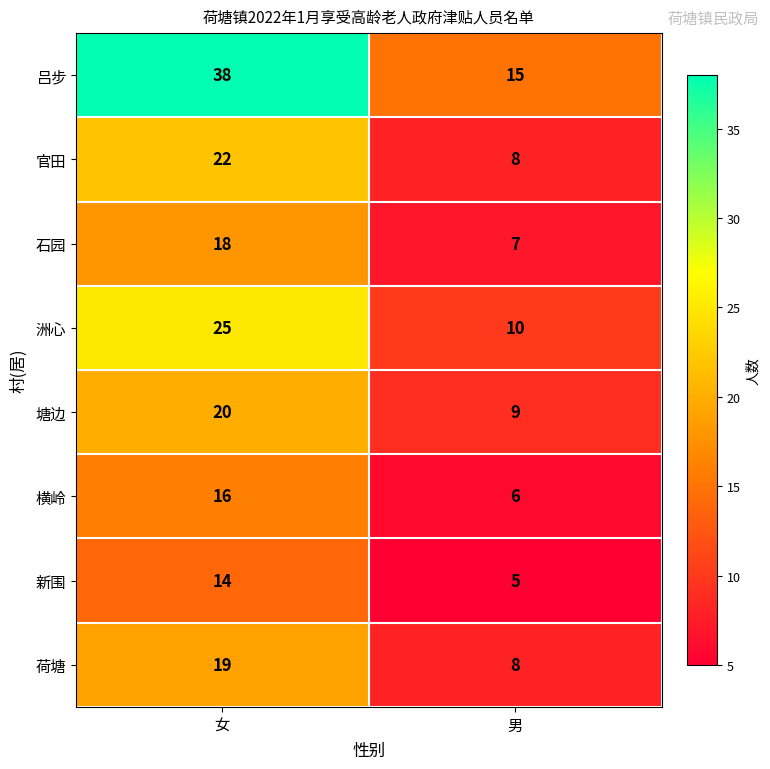

The value of 洲心 at 男 is 10. True or false?

True